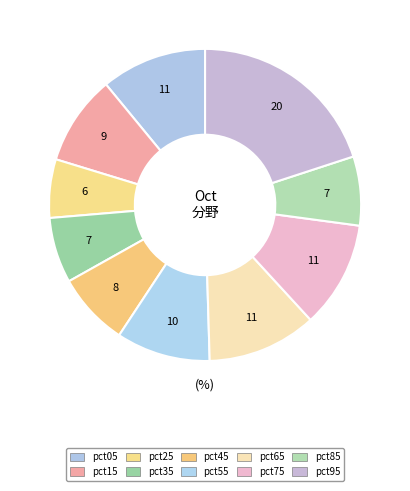

To the nearest percent, what is the average slice percentage?

10%